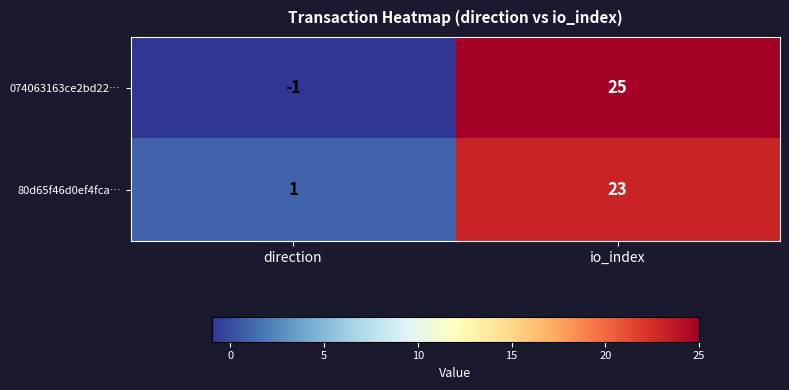

What is the total value across all series at io_index?

48